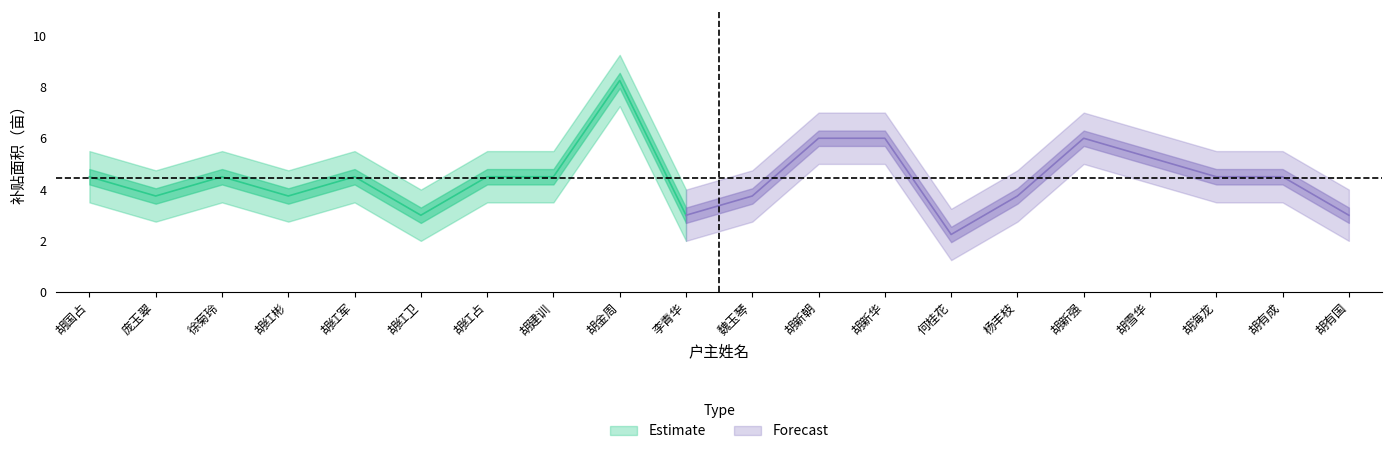

What is the value of the 补贴面积上限 point at the 14th from the left?

3.2